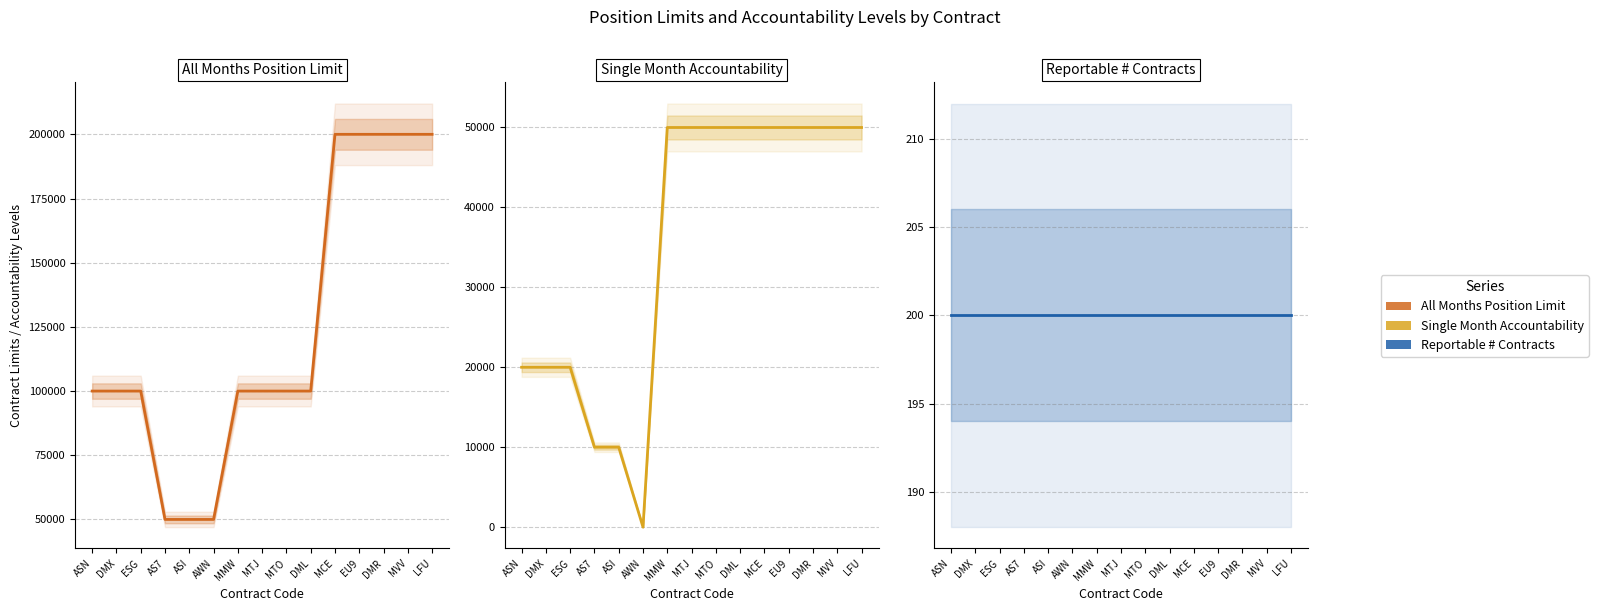

At which label does All Months (col_5) first exceed 100000?

MCE